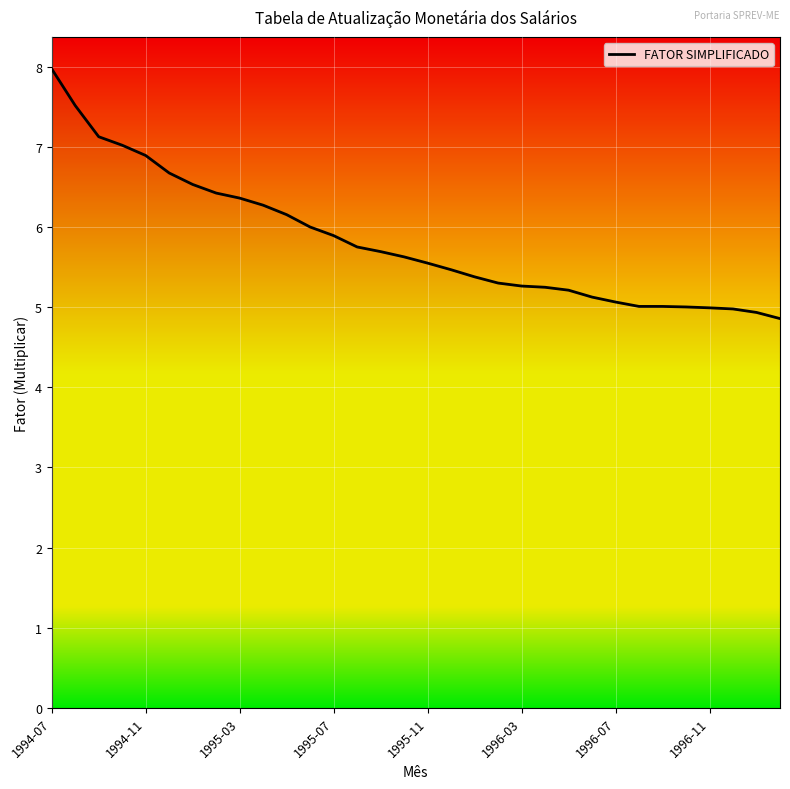

Where does the data first go above 5?

1994-07